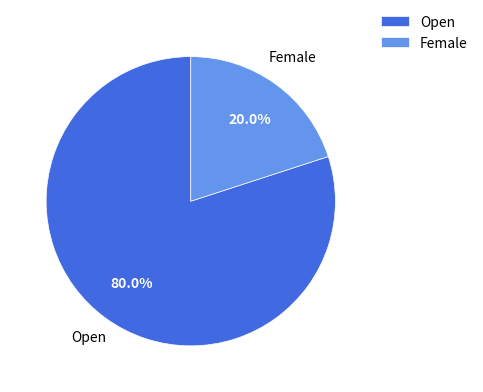

Does any single category account for the majority?

Yes